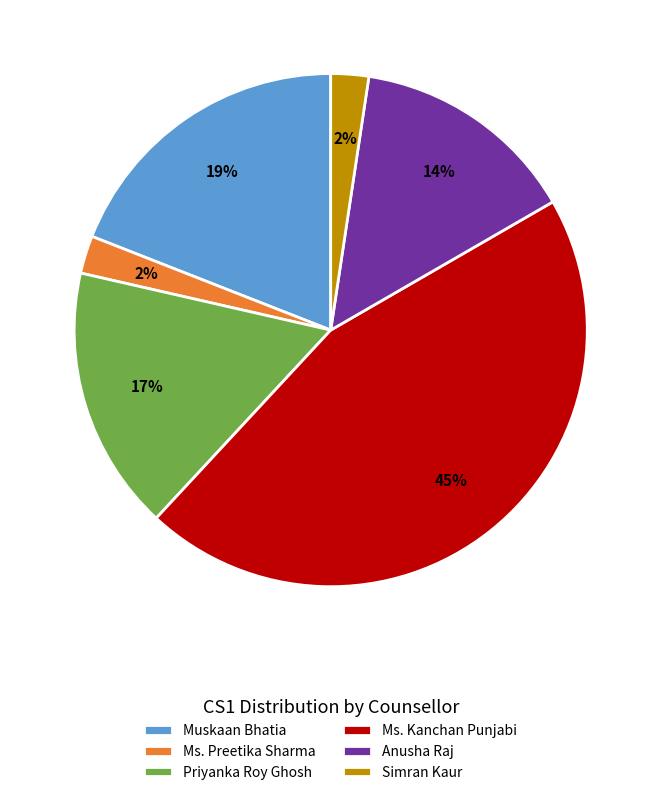

Is it true that Muskaan Bhatia is 19% of the pie?

True